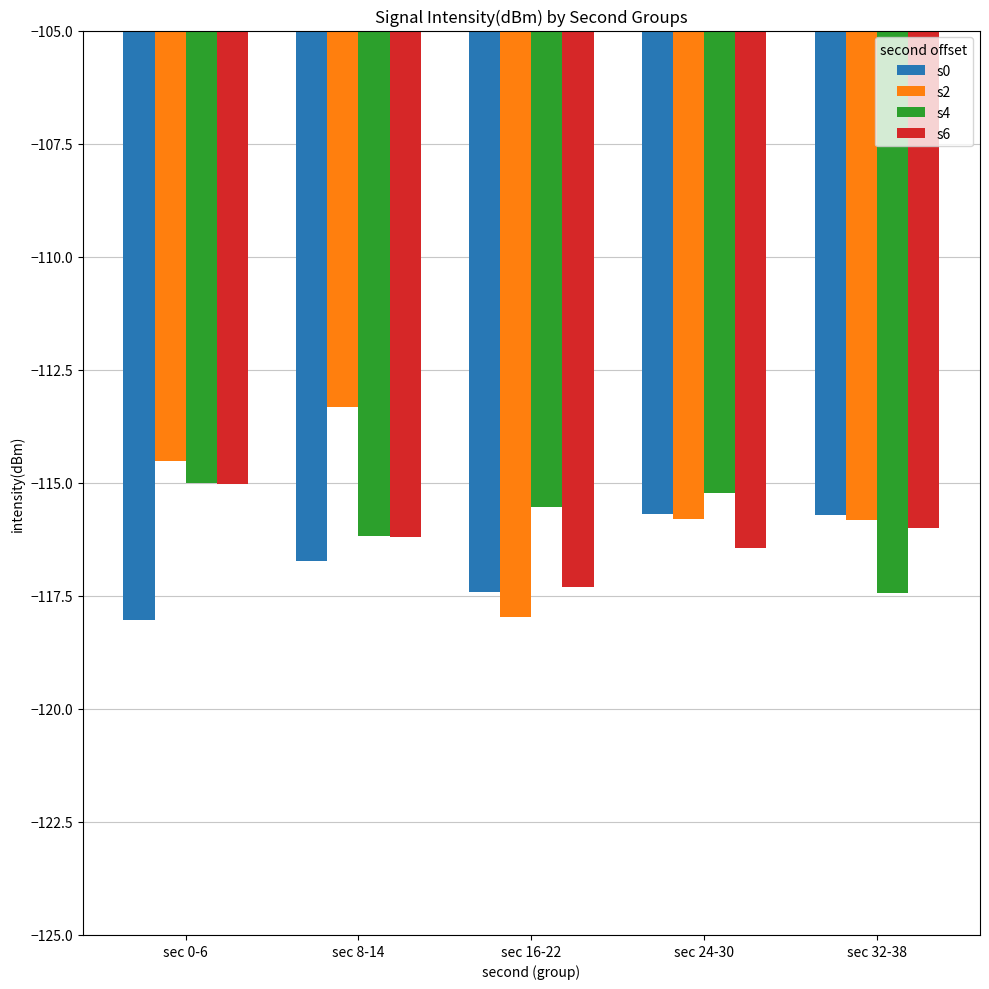

What value does the s2 series have at sec 16-22?

-118.0